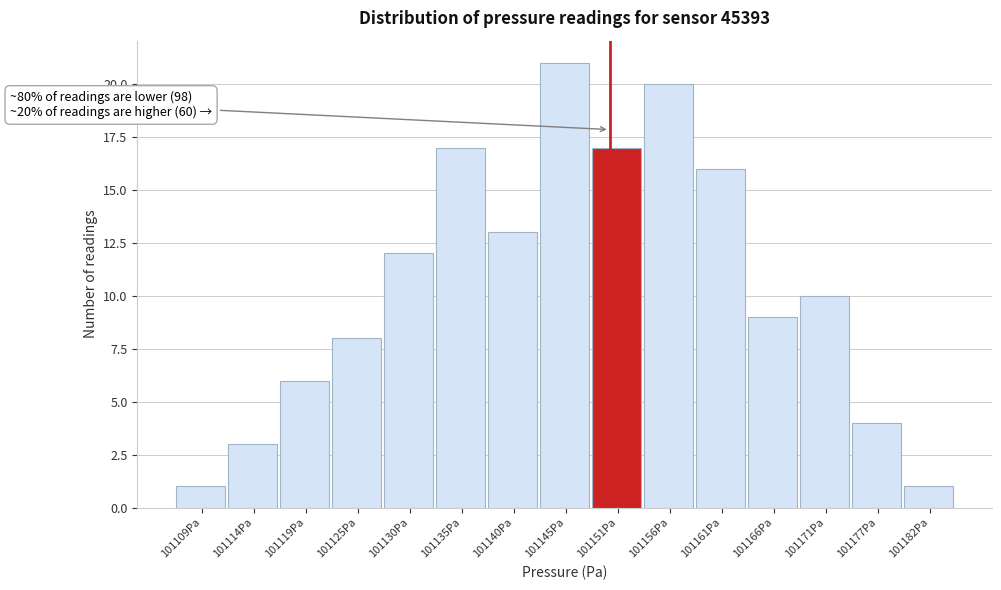

Reading right to left, extract all data points from this chart.

1	4	10	9	16	20	17	21	13	17	12	8	6	3	1